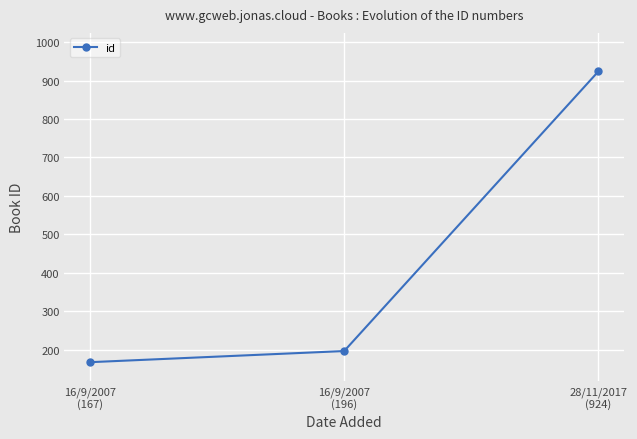

What is the greatest value displayed?

924